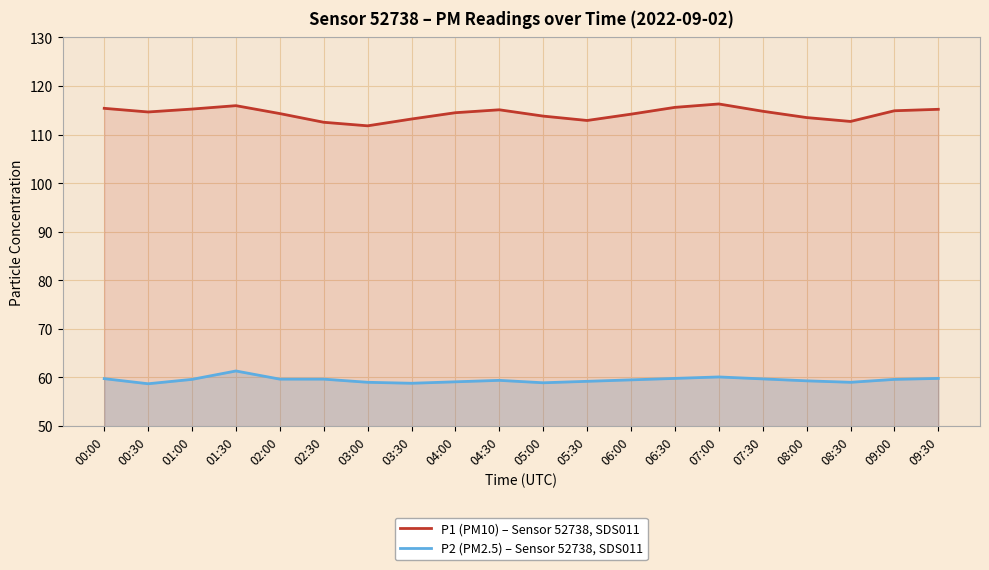

In P1 (PM10) – Sensor 52738, SDS011, how many points are lower than both neighbors (excluding endpoints)?

4